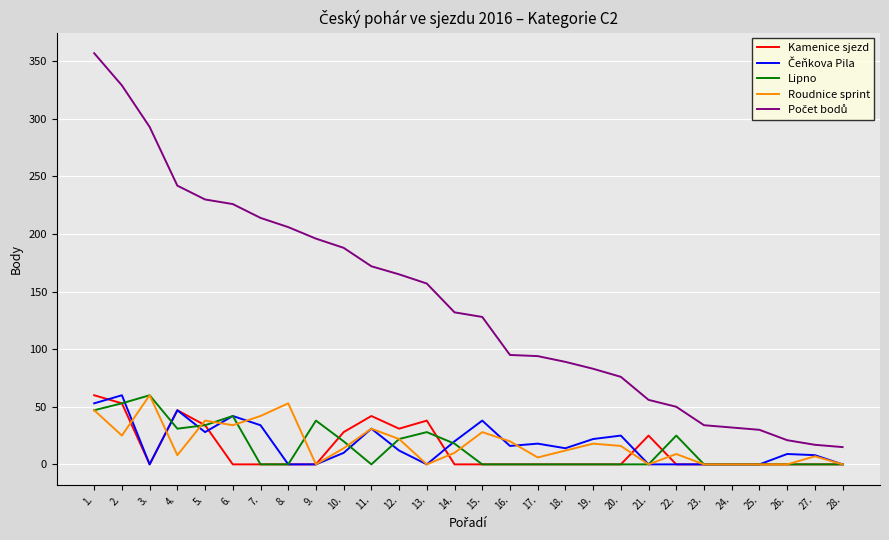

Is it true that Roudnice sprint equals 29 at 13.?

False